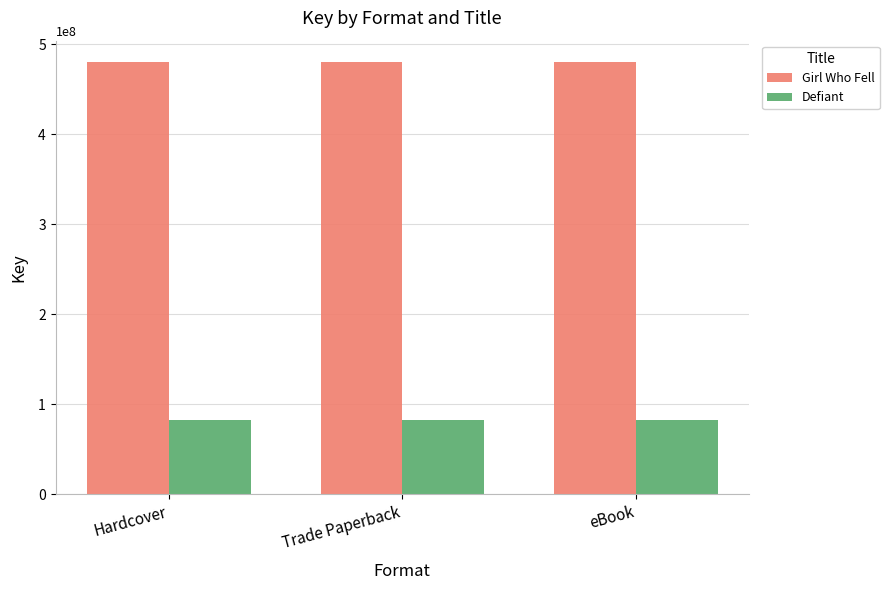

How many data points does each series have?

3